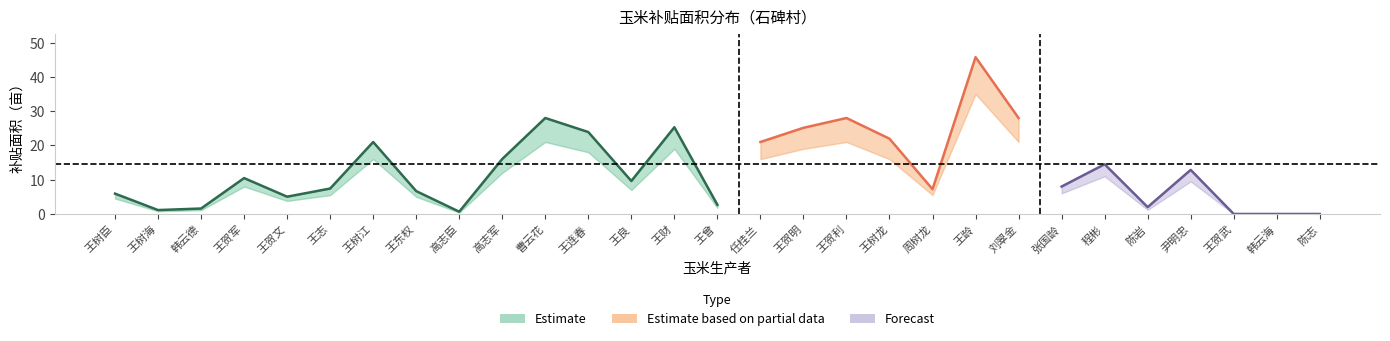

What is the sum of all 补贴面积_lower values?

285.1